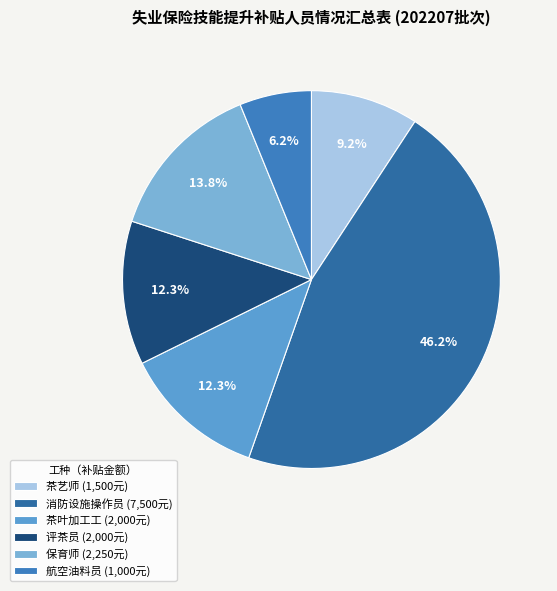

Which category has the smallest portion of the pie?

航空油料员